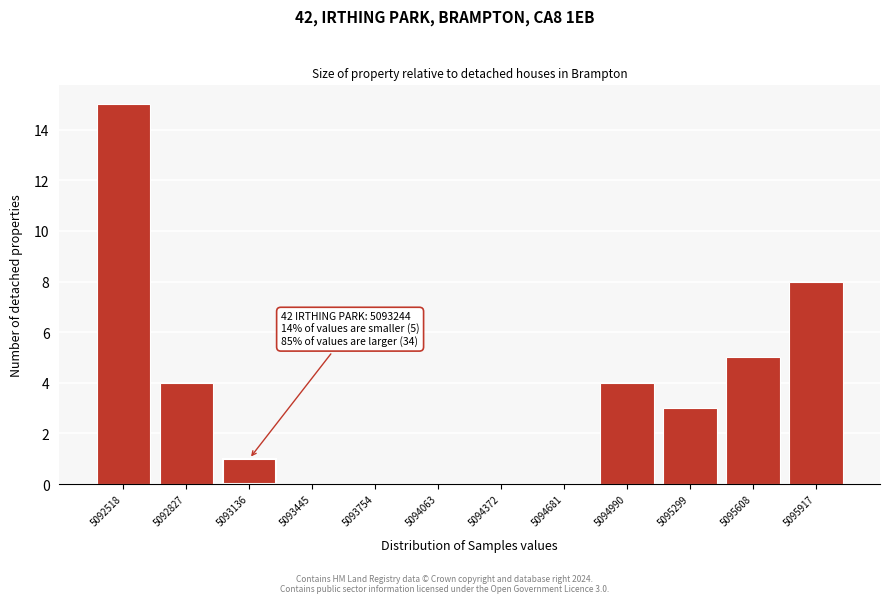

Reading right to left, what are all the values shown in this chart?

5095917=8	5095608=5	5095299=3	5094990=4	5094681=0	5094372=0	5094063=0	5093754=0	5093445=0	5093136=1	5092827=4	5092518=15